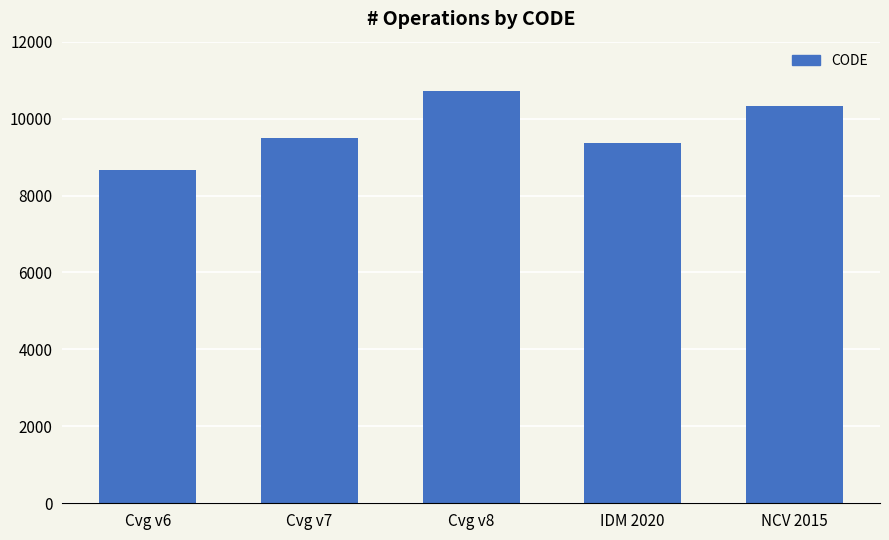

True or false: the data shows 10707 at Cvg v8.

True